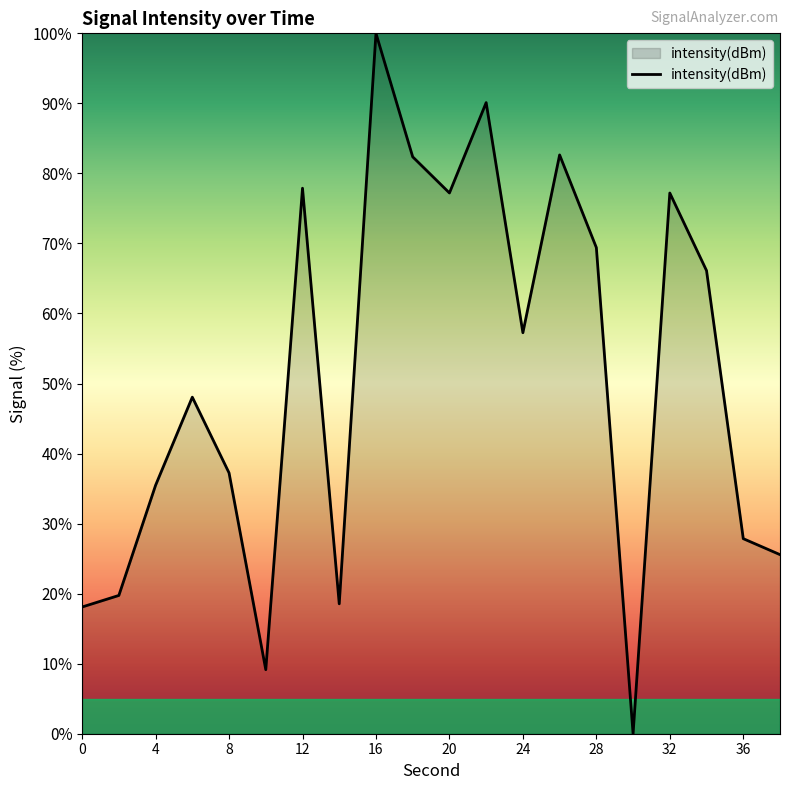

What is the greatest value displayed?

100.0